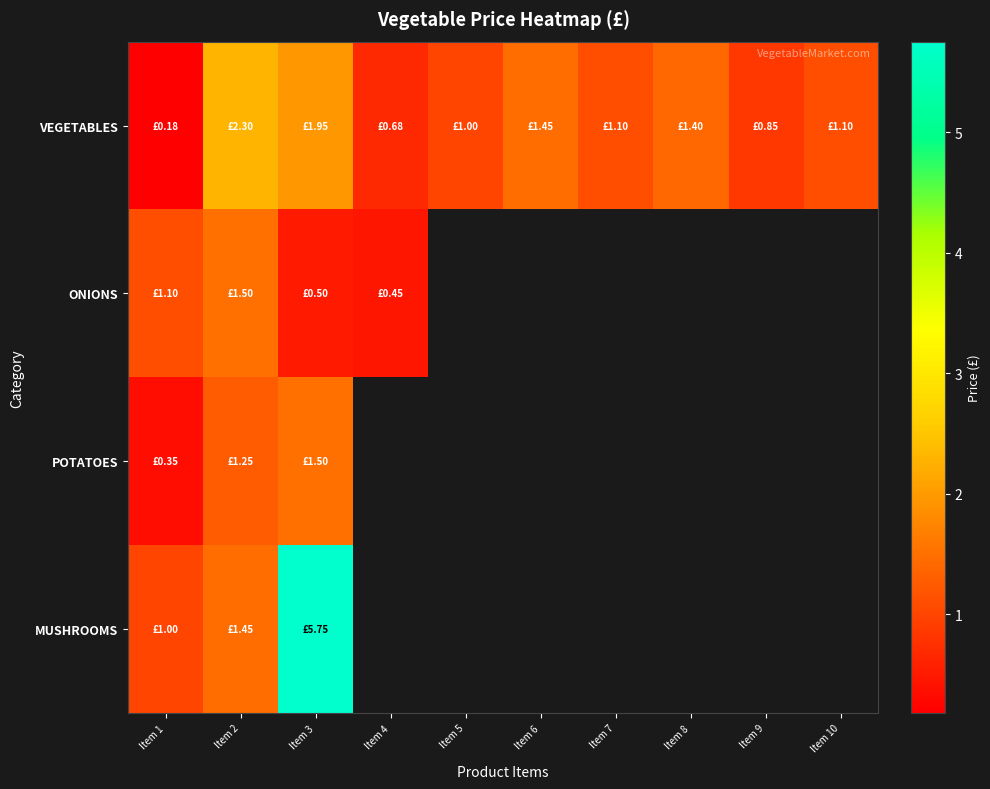

At which category is the sum across all series the highest?

Item 3